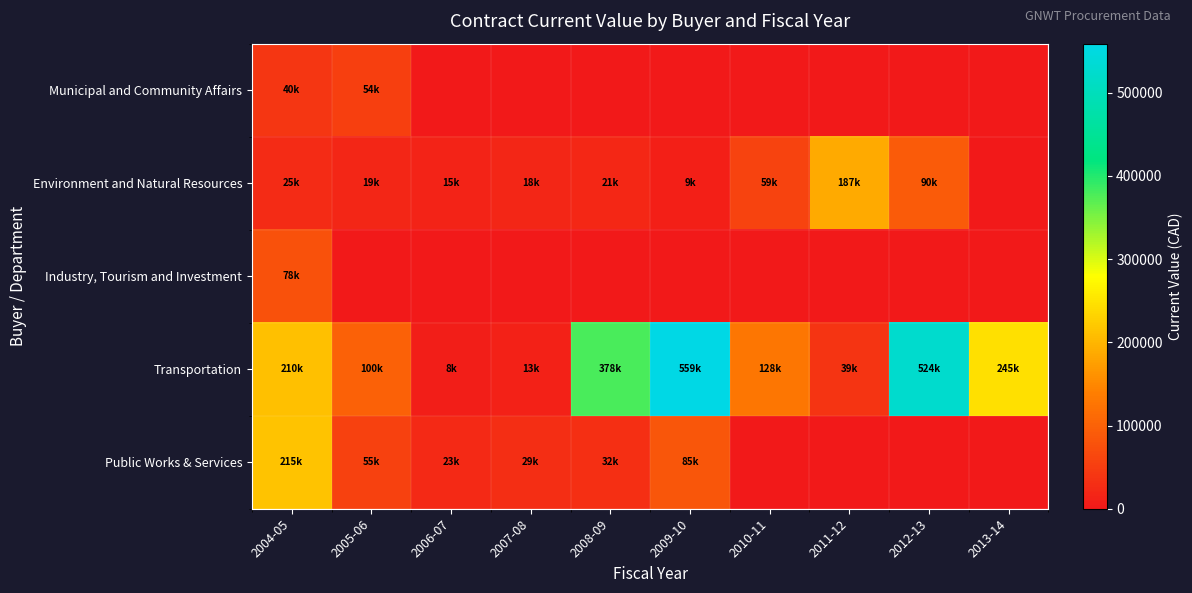

At which category is the sum across all series the highest?

2009-10